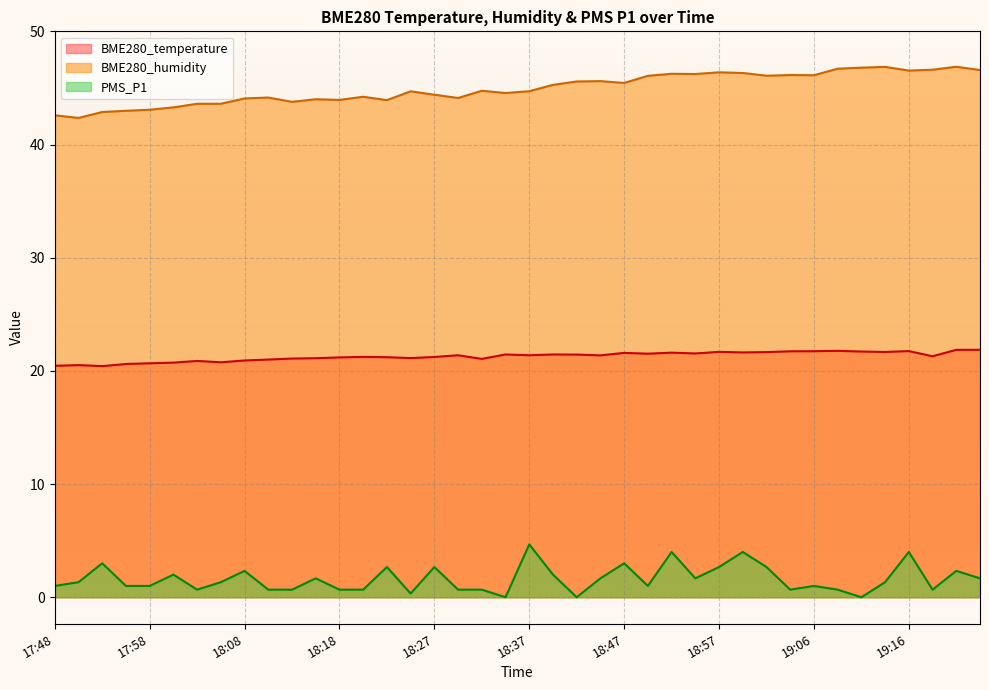

True or false: BME280_temperature and PMS_P1 cross at least once.

False